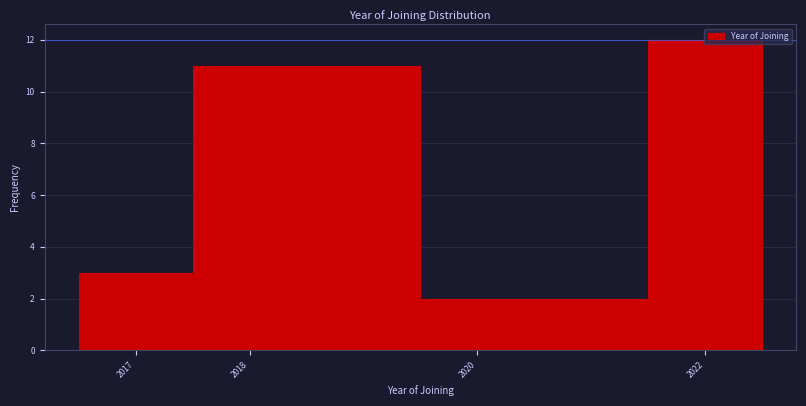

Reading left to right, transcribe this chart: for each bar, give the range it covers on the x-axis and its height. The values are not printed on the chart, so give them approximately, as read against the axis.

2016.5 to 2017.5: 3
2017.5 to 2019.5: 11
2019.5 to 2021.5: 2
2021.5 to 2022.5: 12